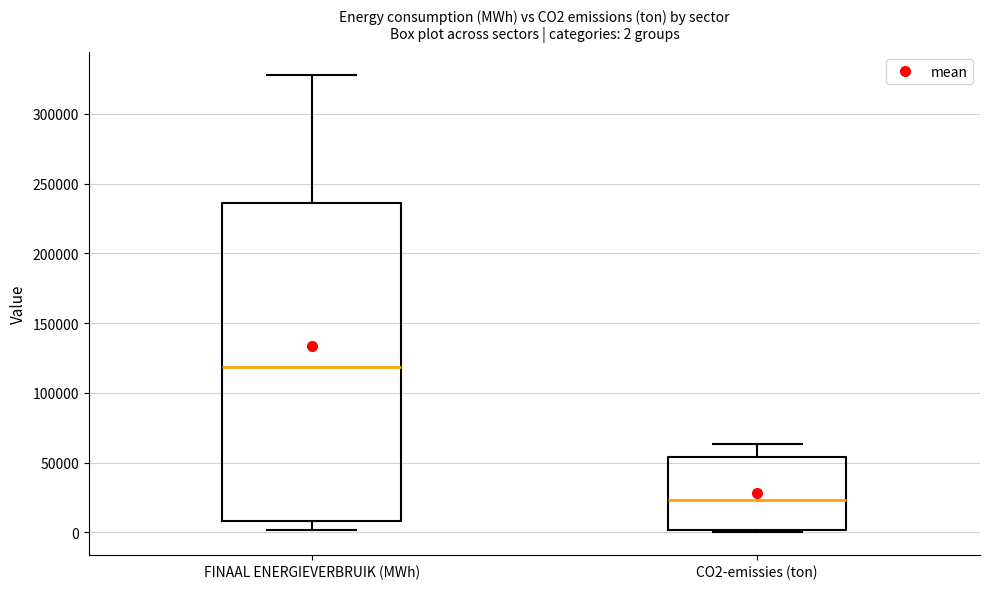

Which box has the highest median line?

FINAAL ENERGIEVERBRUIK (MWh)